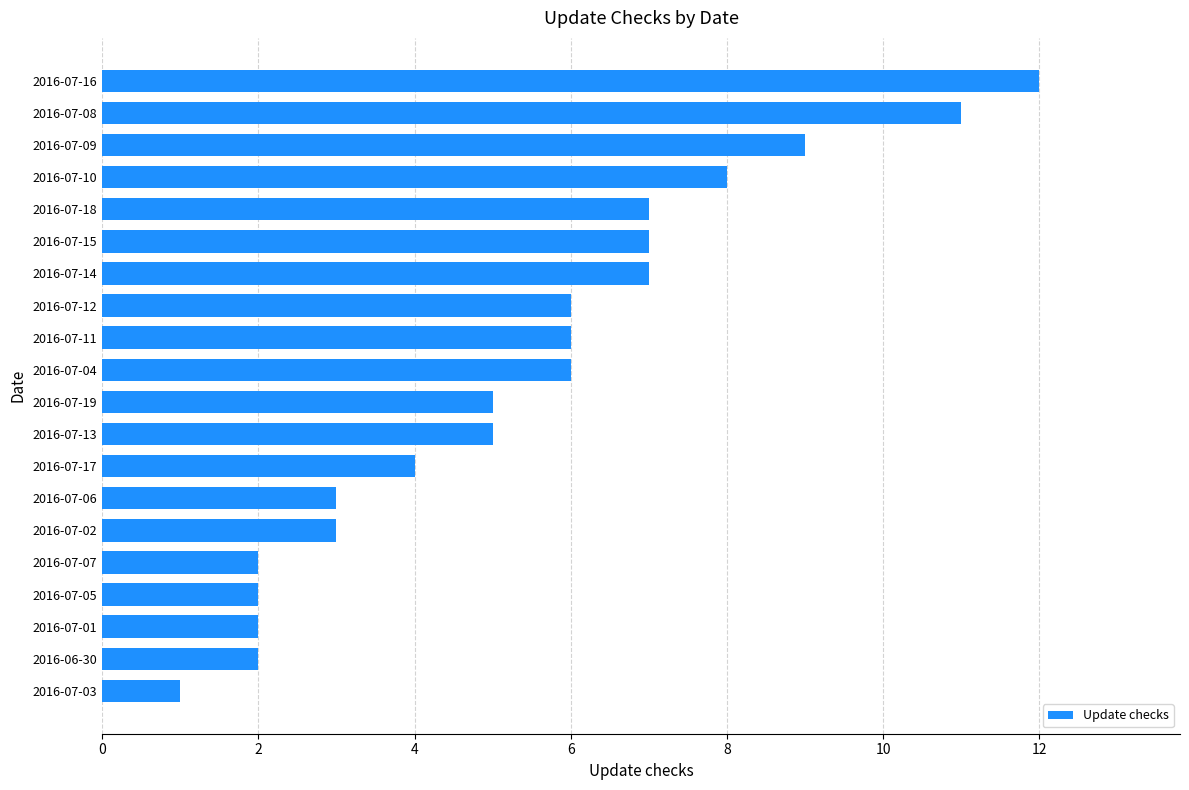

What is the sum of all values?

108